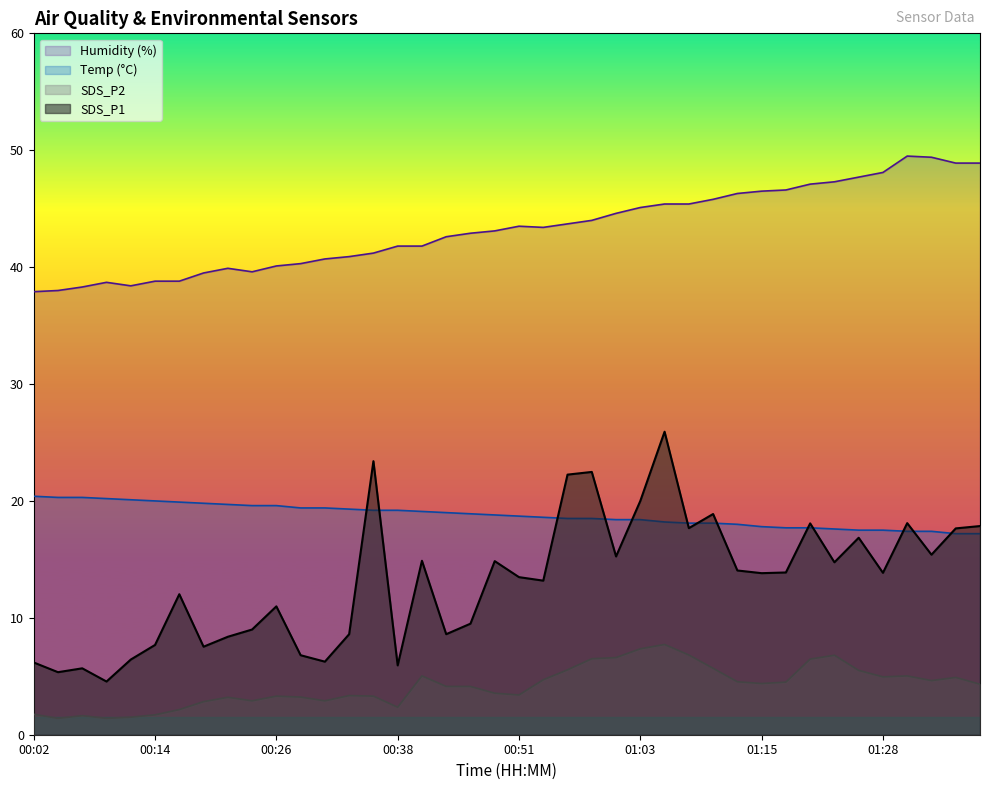

What is the label of the 31st point from the left?

01:15